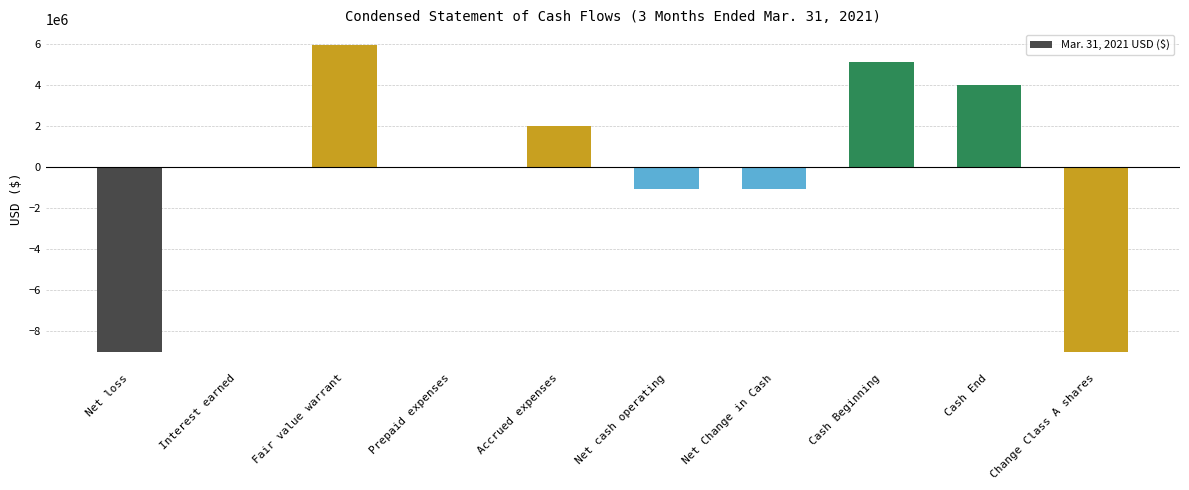

What is the greatest value displayed?

5952734